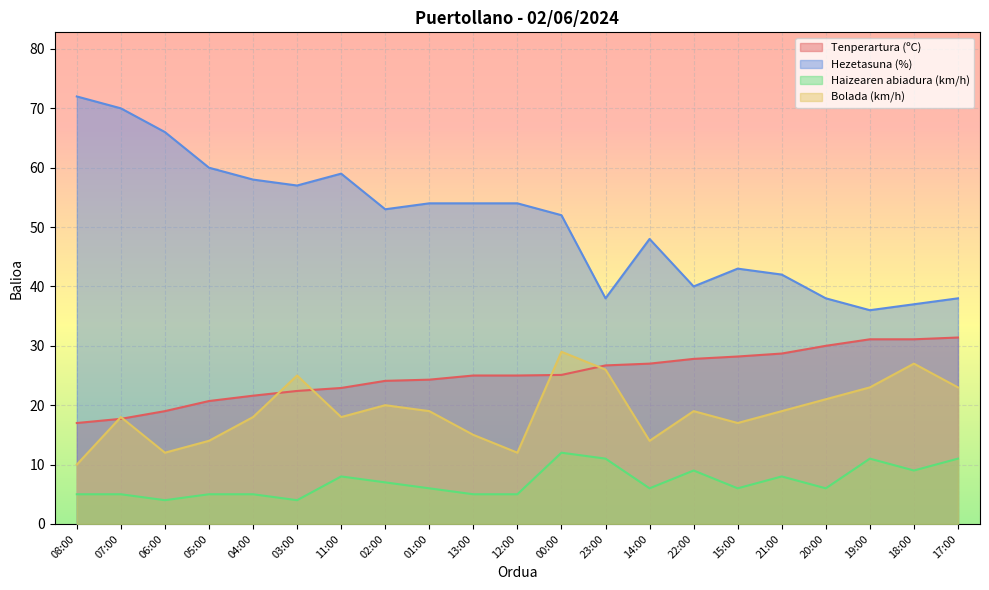

At 02:00, list the series in order from largest to smallest.

Hezetasuna (%), Tenperartura (ºC), Bolada (km/h), Haizearen abiadura (km/h)